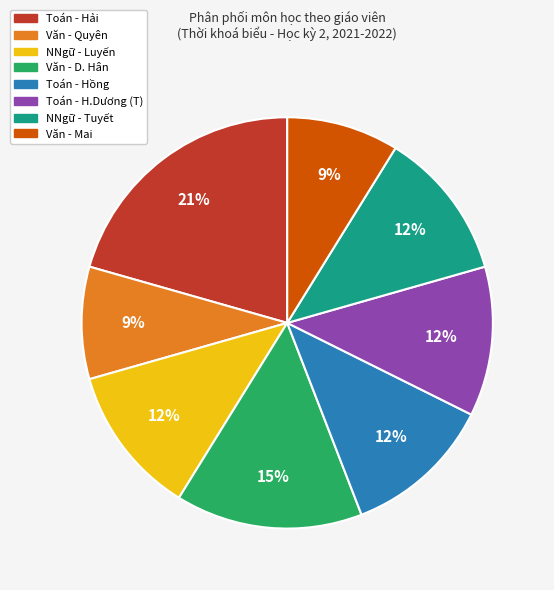

How many slices are in this pie chart?

8